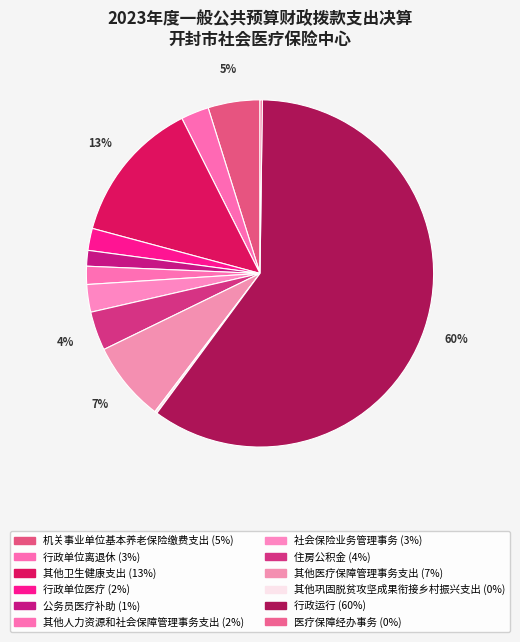

True or false: 公务员医疗补助 accounts for 1% of the total.

True